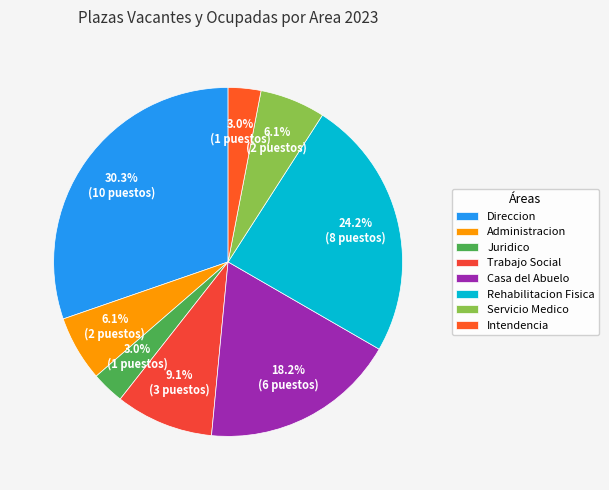

What is the ratio of the value at Rehabilitacion Fisica to the value at Servicio Medico?

4.0